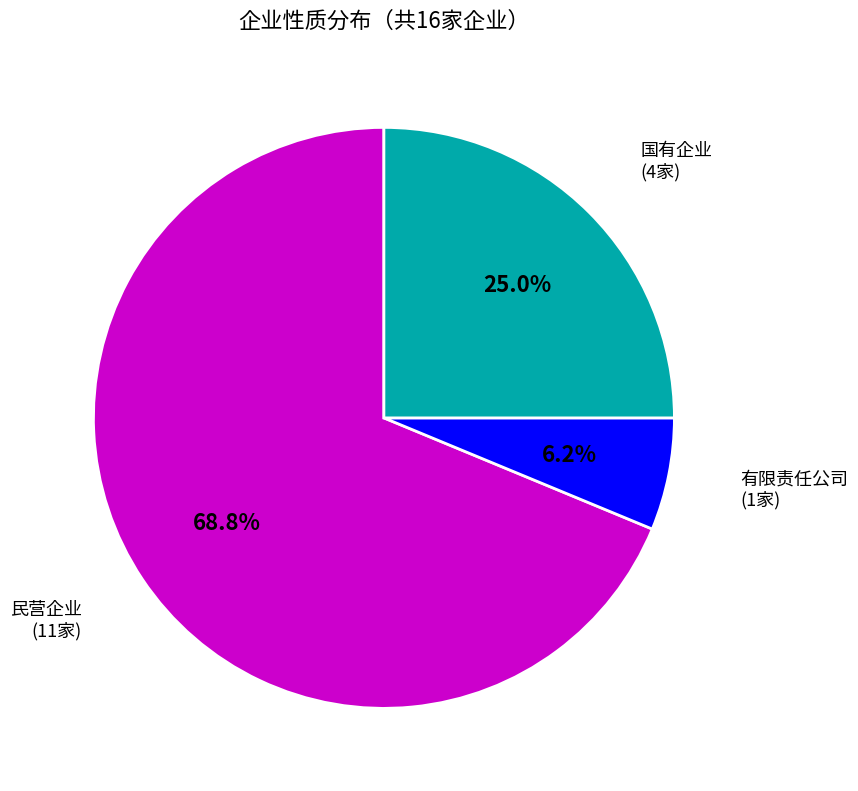

Combined, do 民营企业 and 有限责任公司 account for over 50%?

Yes